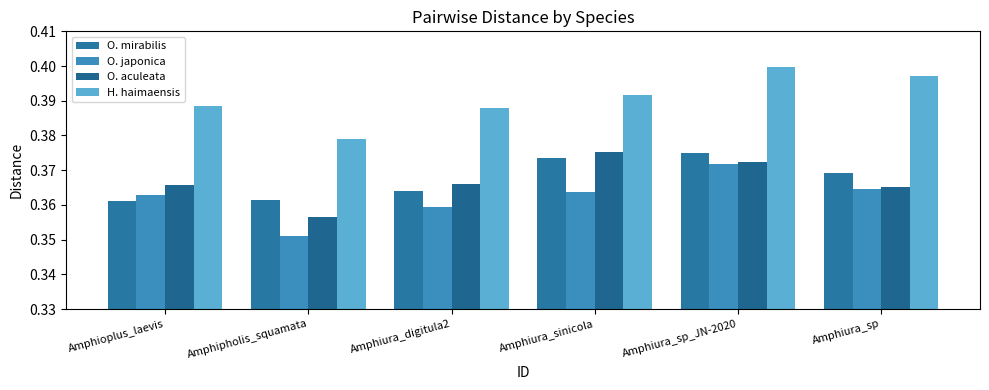

What is the greatest value displayed?

0.4